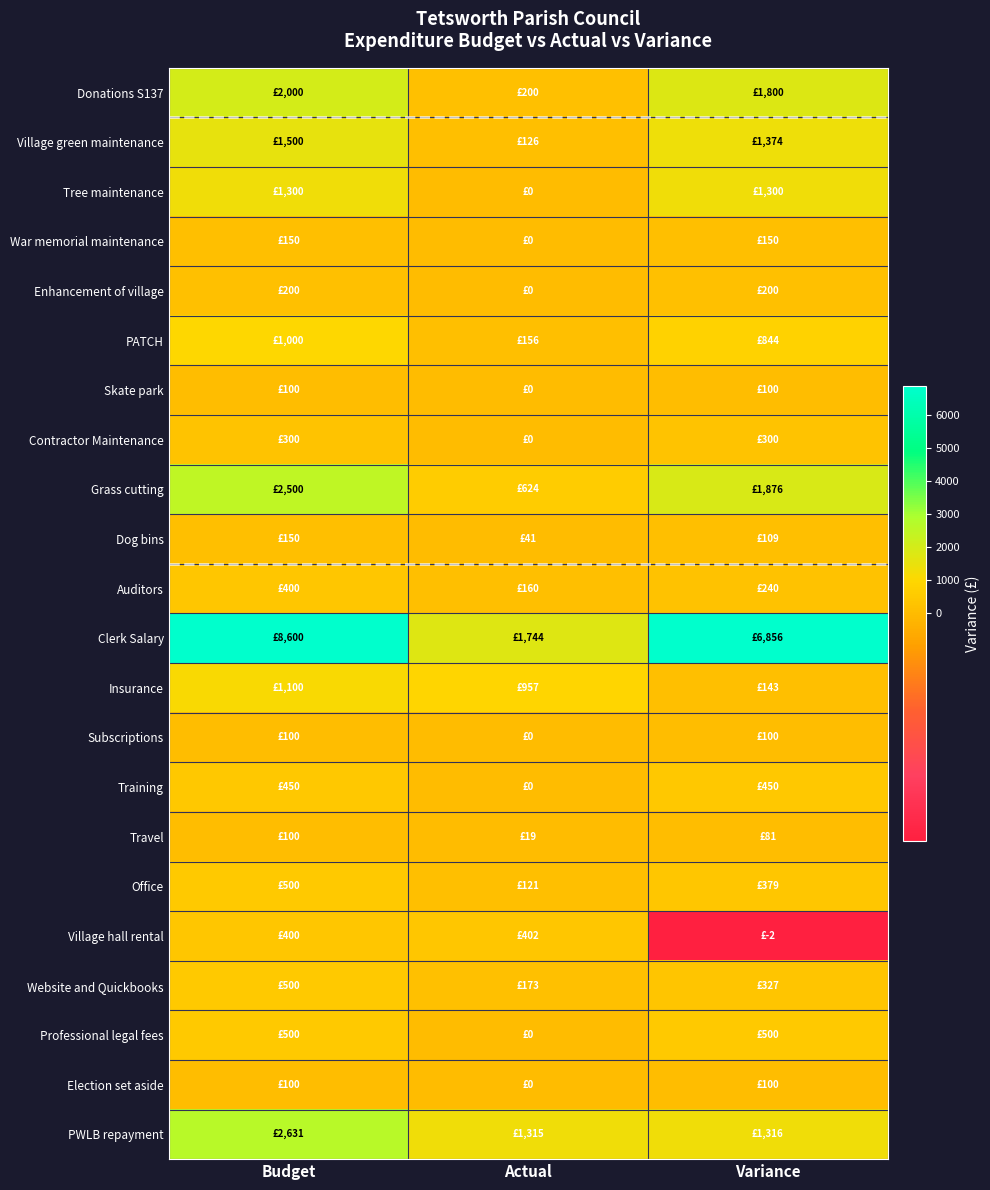

Reading right to left, extract all data points from this chart.

Donations S137: Variance=1800.0	Actual=200.0	Budget=2000.0
Village green maintenance: Variance=1374.0	Actual=126.0	Budget=1500.0
Tree maintenance: Variance=1300.0	Actual=0.0	Budget=1300.0
War memorial maintenance: Variance=150.0	Actual=0.0	Budget=150.0
Enhancement of village: Variance=200.0	Actual=0.0	Budget=200.0
PATCH: Variance=844.0	Actual=156.0	Budget=1000.0
Skate park: Variance=100.0	Actual=0.0	Budget=100.0
Contractor Maintenance: Variance=300.0	Actual=0.0	Budget=300.0
Grass cutting: Variance=1876.0	Actual=624.0	Budget=2500.0
Dog bins: Variance=108.6	Actual=41.4	Budget=150.0
Auditors: Variance=240.0	Actual=160.0	Budget=400.0
Clerk Salary: Variance=6856.1	Actual=1743.9	Budget=8600.0
Insurance: Variance=142.9	Actual=957.1	Budget=1100.0
Subscriptions: Variance=100.0	Actual=0.0	Budget=100.0
Training: Variance=450.0	Actual=0.0	Budget=450.0
Travel: Variance=80.8	Actual=19.2	Budget=100.0
Office: Variance=378.8	Actual=121.2	Budget=500.0
Village hall rental: Variance=-2.4	Actual=402.4	Budget=400.0
Website and Quickbooks: Variance=327.2	Actual=172.8	Budget=500.0
Professional legal fees: Variance=500.0	Actual=0.0	Budget=500.0
Election set aside: Variance=100.0	Actual=0.0	Budget=100.0
PWLB repayment: Variance=1315.8	Actual=1315.2	Budget=2631.0